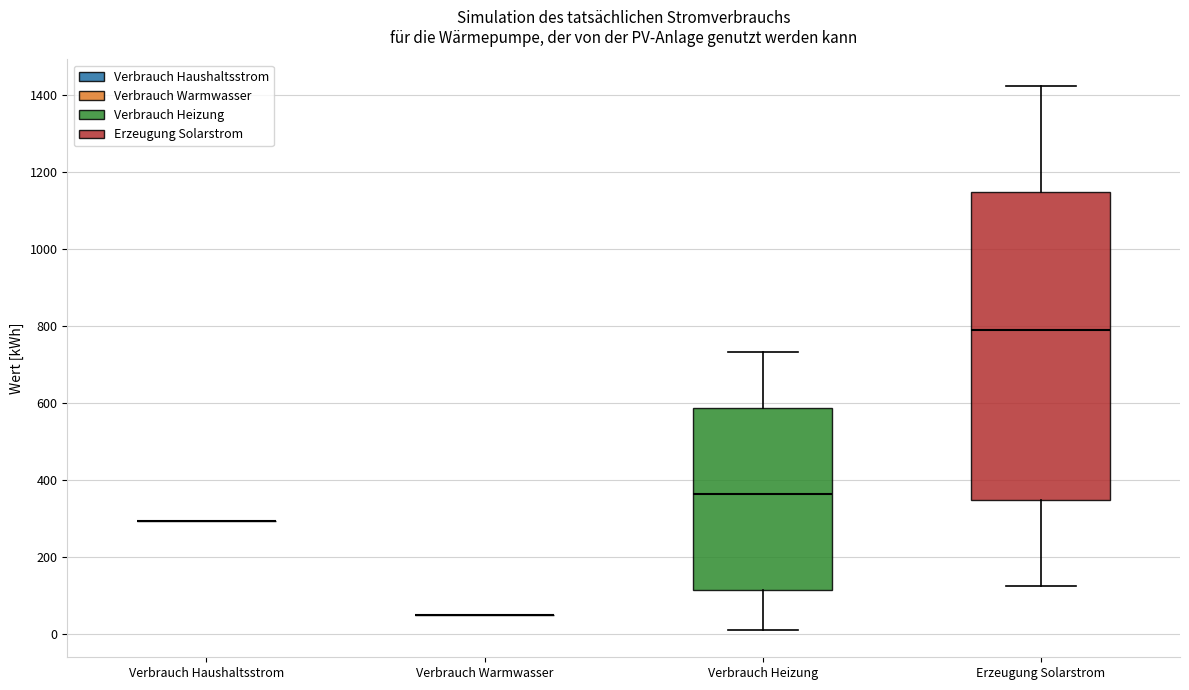

Reading left to right, transcribe this box plot: for each box, give where its median line is, the range the box spans, and where its two whiskers end, as read against the y-axis. The values are not printed on the chart, so give them approximately, as read against the axis.

Verbrauch Haushaltsstrom: box collapsed to a line at 300, whiskers 300 to 300
Verbrauch Warmwasser: box collapsed to a line at 40, whiskers 40 to 40
Verbrauch Heizung: median 360, box 120 to 580, whiskers 0 to 740
Erzeugung Solarstrom: median 780, box 340 to 1140, whiskers 120 to 1420